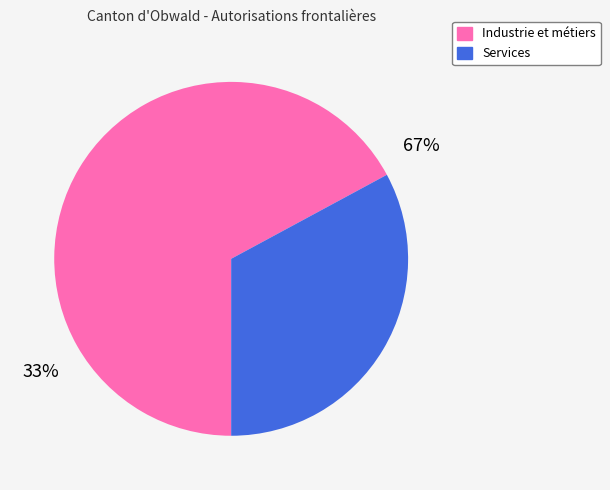

Rank the categories by value from lowest to highest.

Total secteur services, Total secteur industrie et métiers